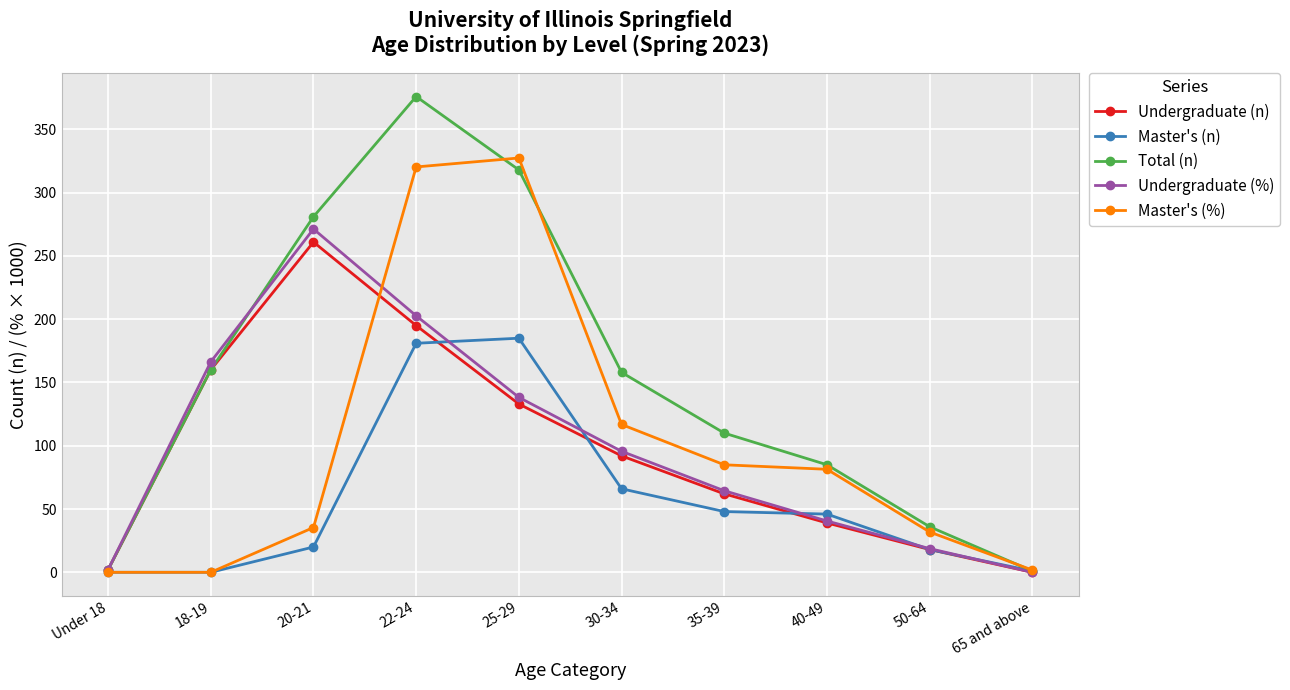

The value of Master's (n) at 35-39 is 48.0. True or false?

True